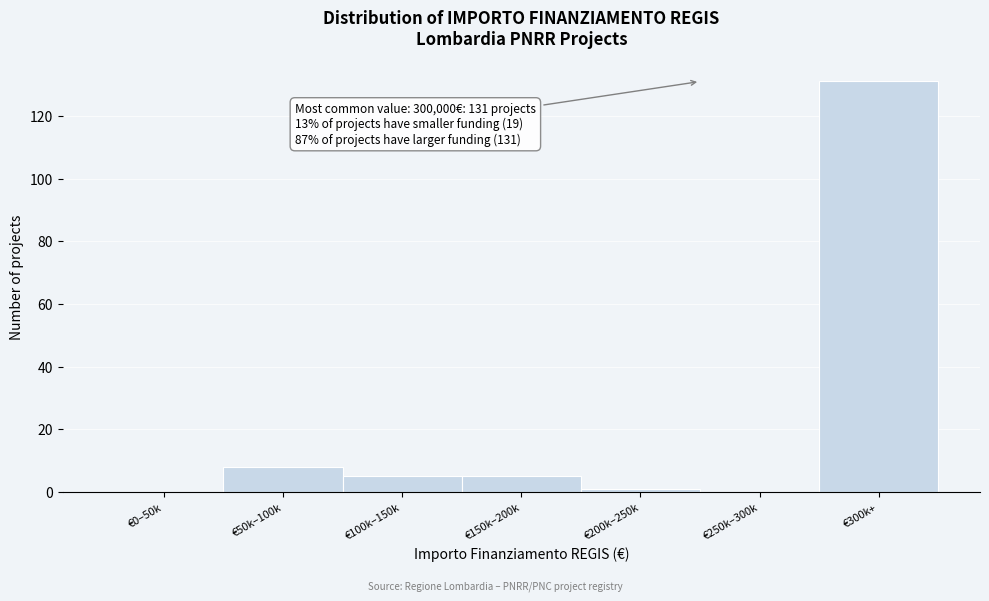

At which label is the value closest to 65?

€50k–100k